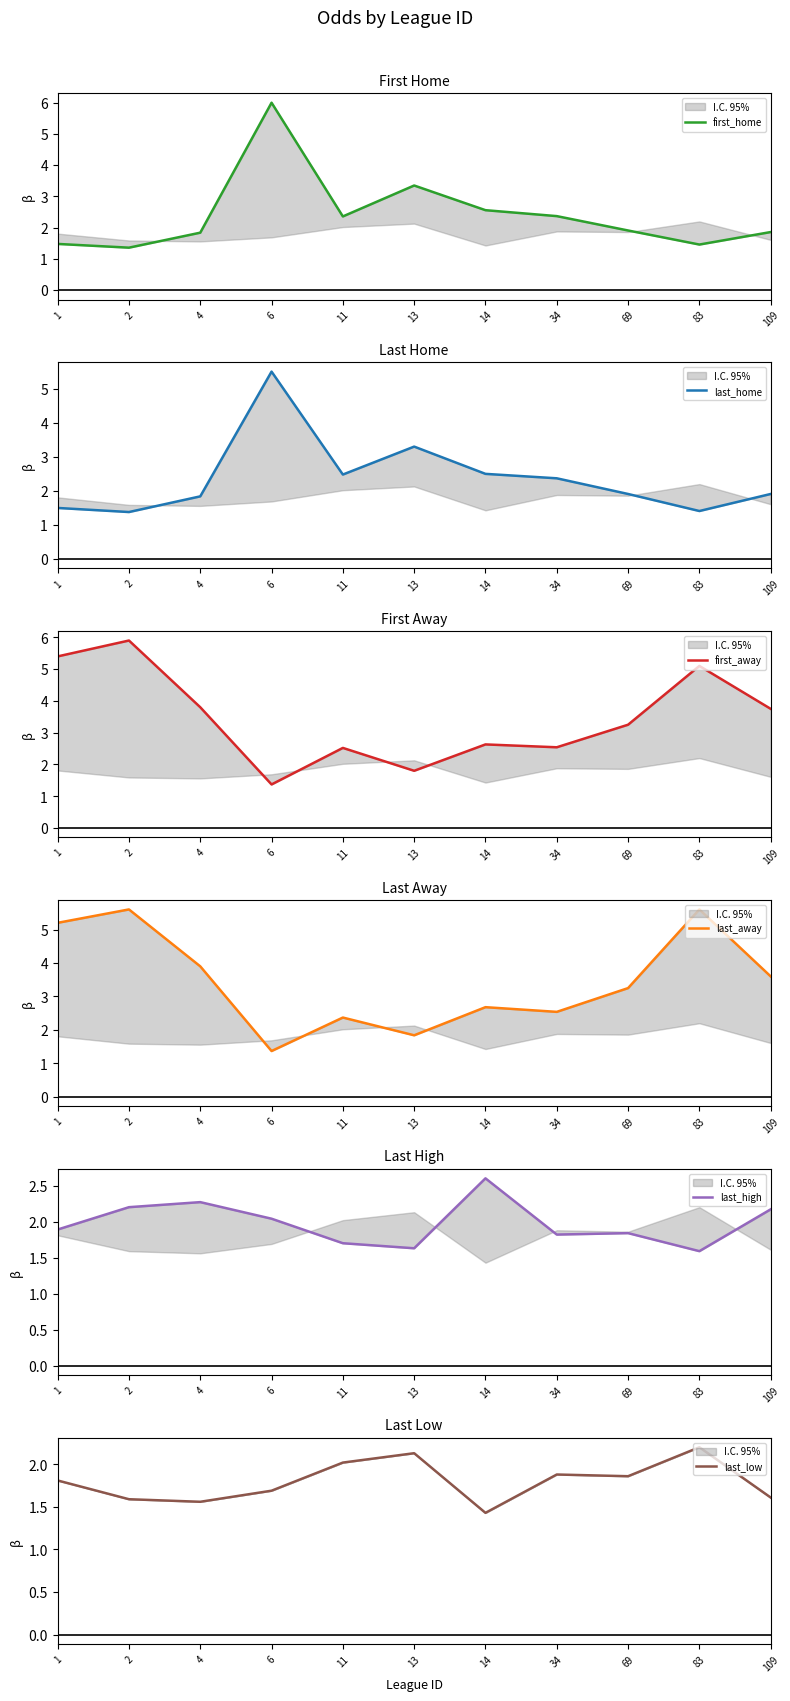

What is the value of the last_away point at the 5th from the left?

2.4